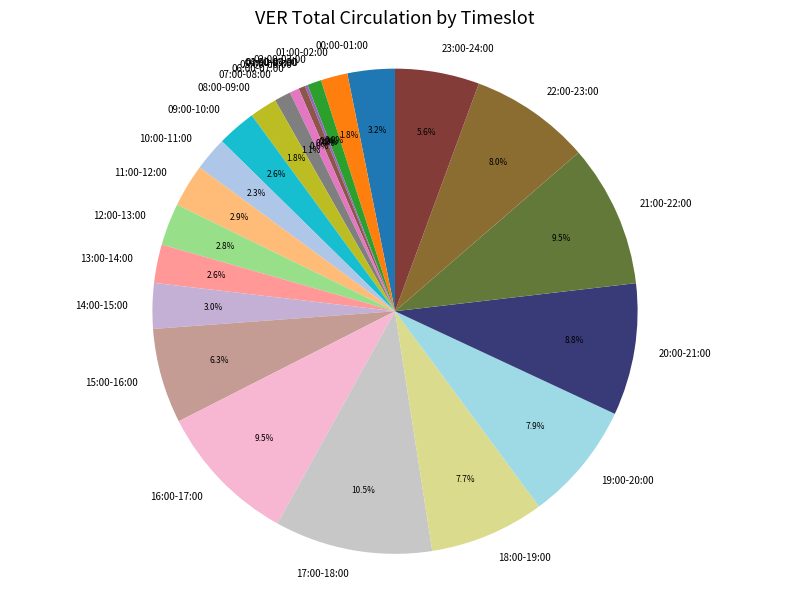

What percentage is the 09:00-10:00 slice, to the nearest percent?

3%